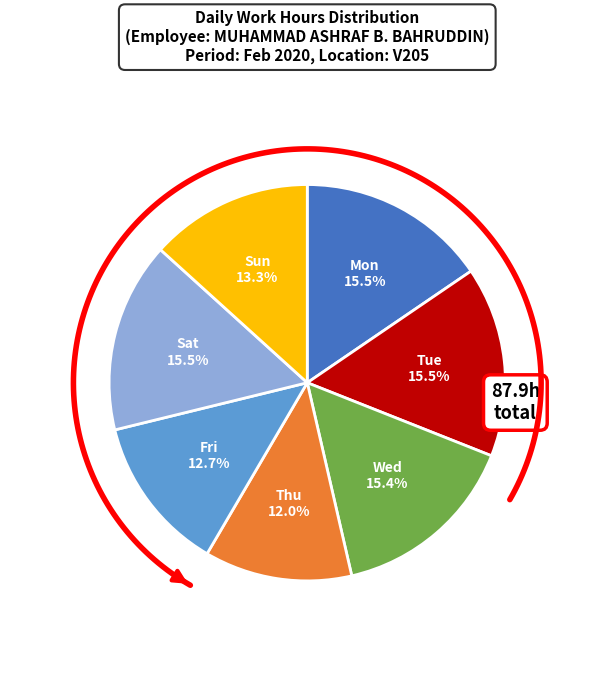

Rank the categories by value from highest to lowest.

Sat, Tue, Mon, Wed, Sun, Fri, Thu